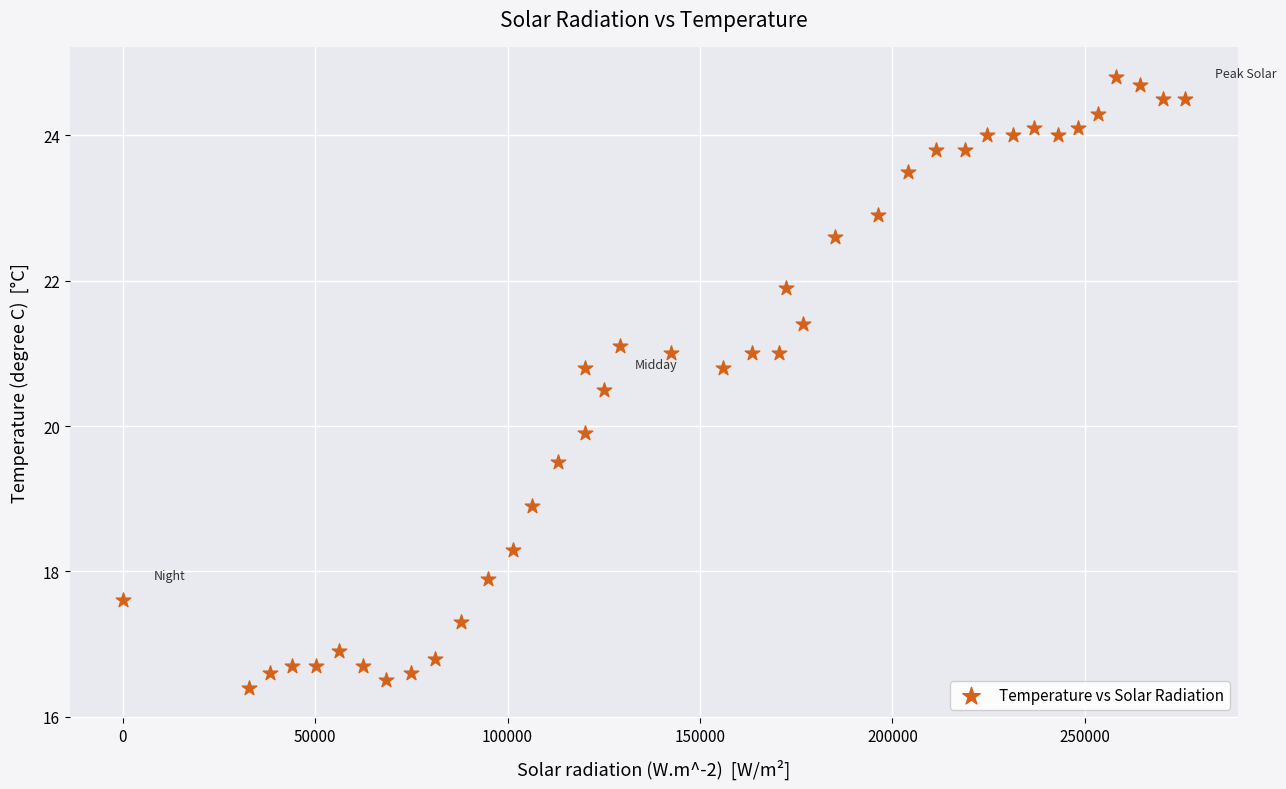

What is the range of X values (max minus min)?

275900.0